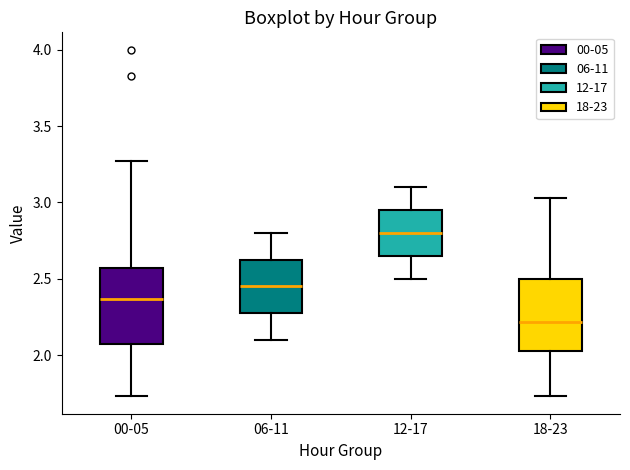

Which box's median line is the highest?

12-17